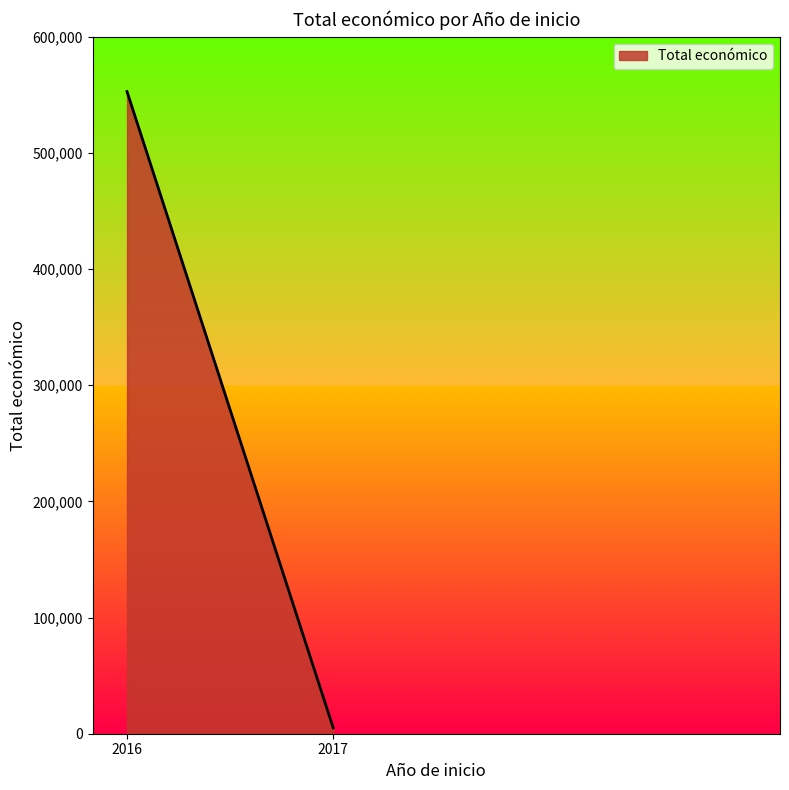

The value at 2016 is 546823. True or false?

True